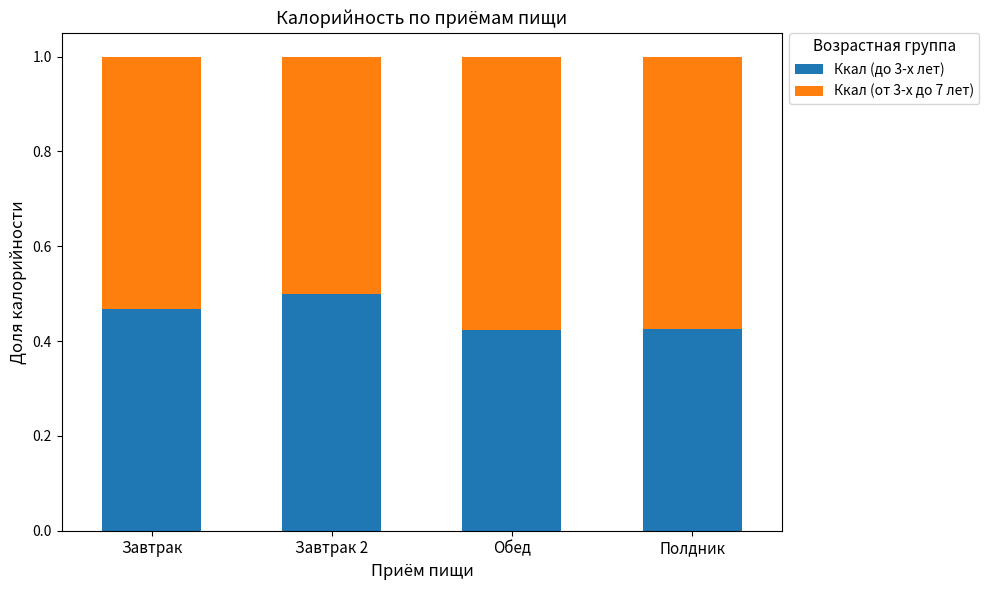

The value of Ккал (до 3-х лет) at Завтрак is 0.5. True or false?

True